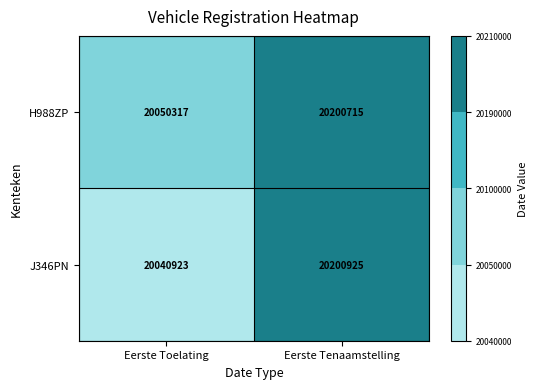

The value of H988ZP at Eerste Toelating is 20050317. True or false?

True